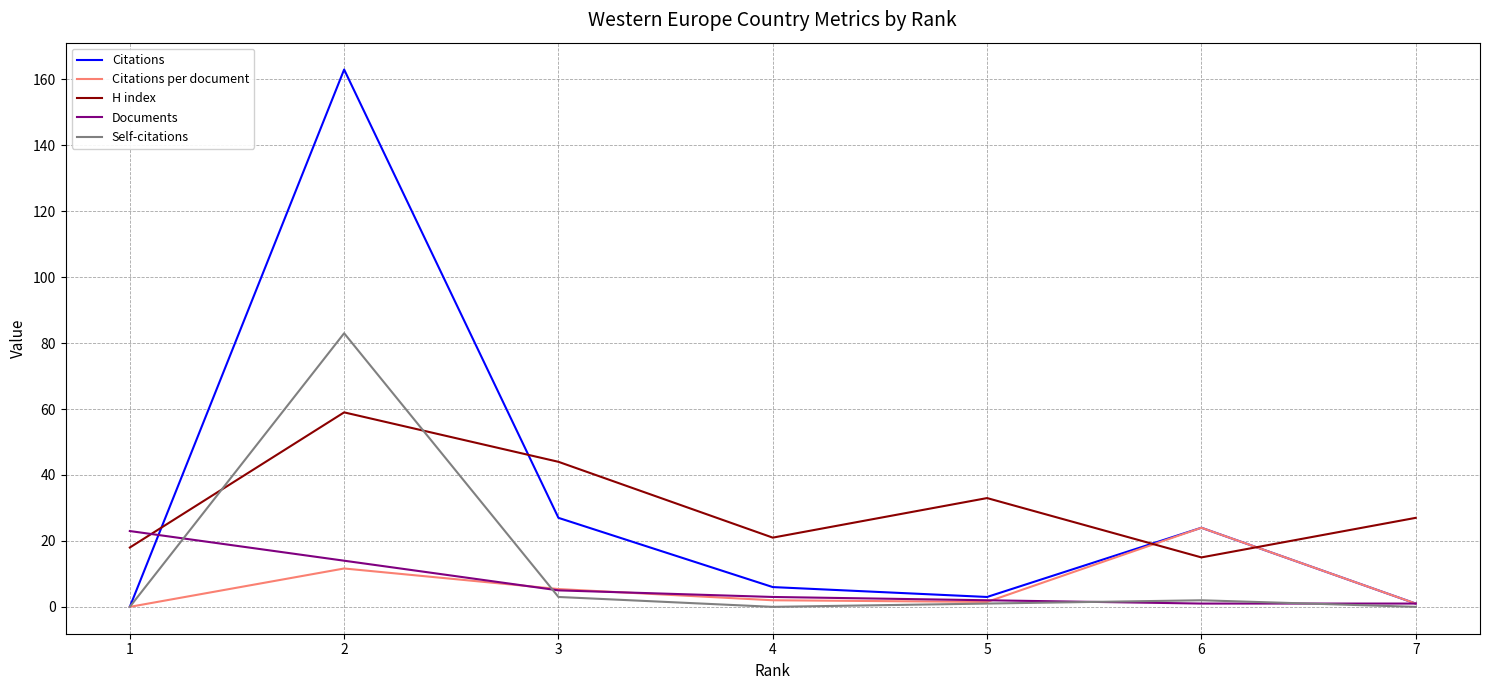

Which series ends up on top after the final intersection of Citations and H index?

H index